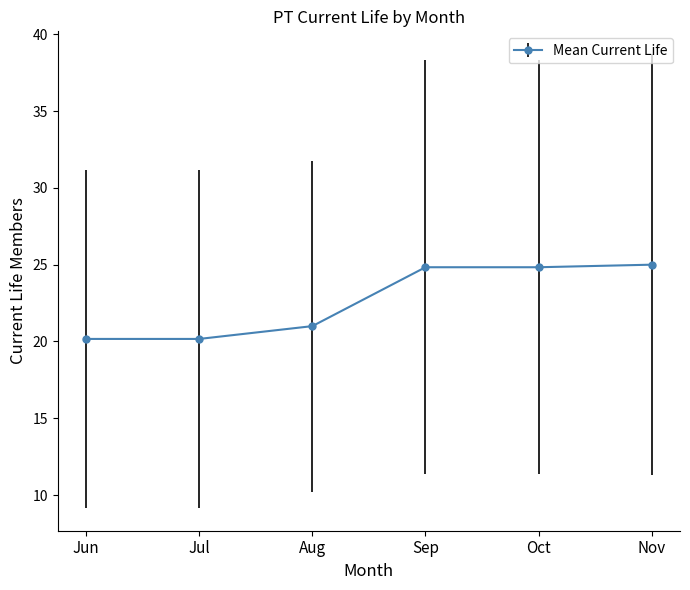

True or false: there are more than 1 points higher than both neighbors.

False